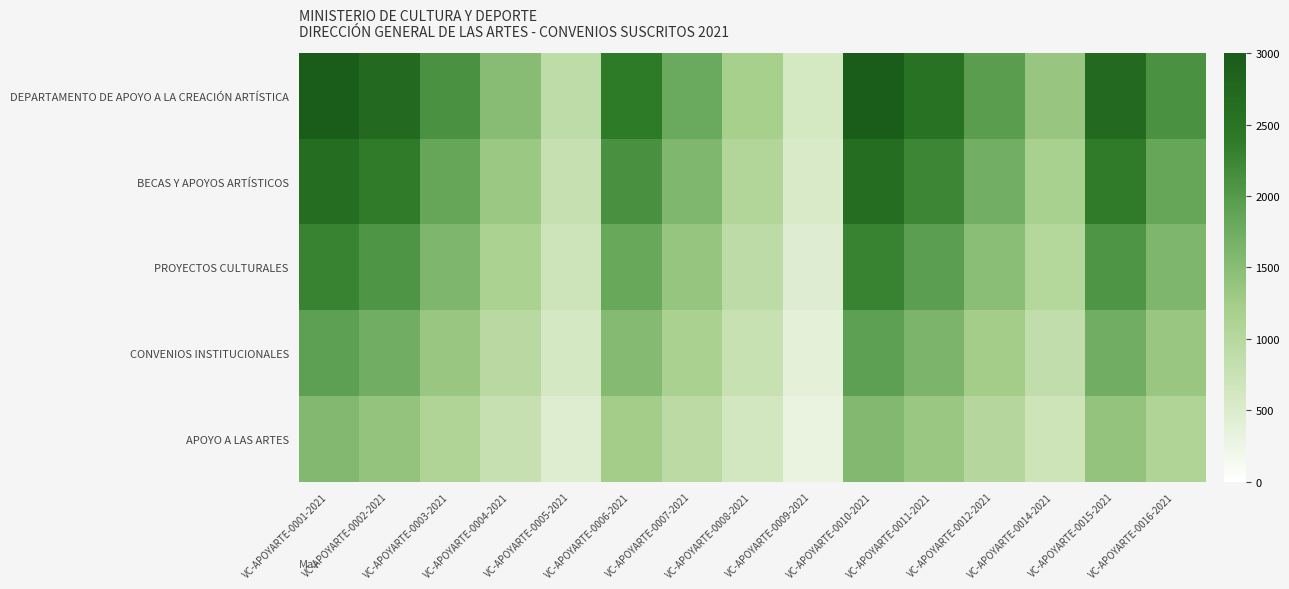

Which series has the largest total across all categories?

DEPARTAMENTO DE APOYO A LA CREACIÓN ARTÍSTICA